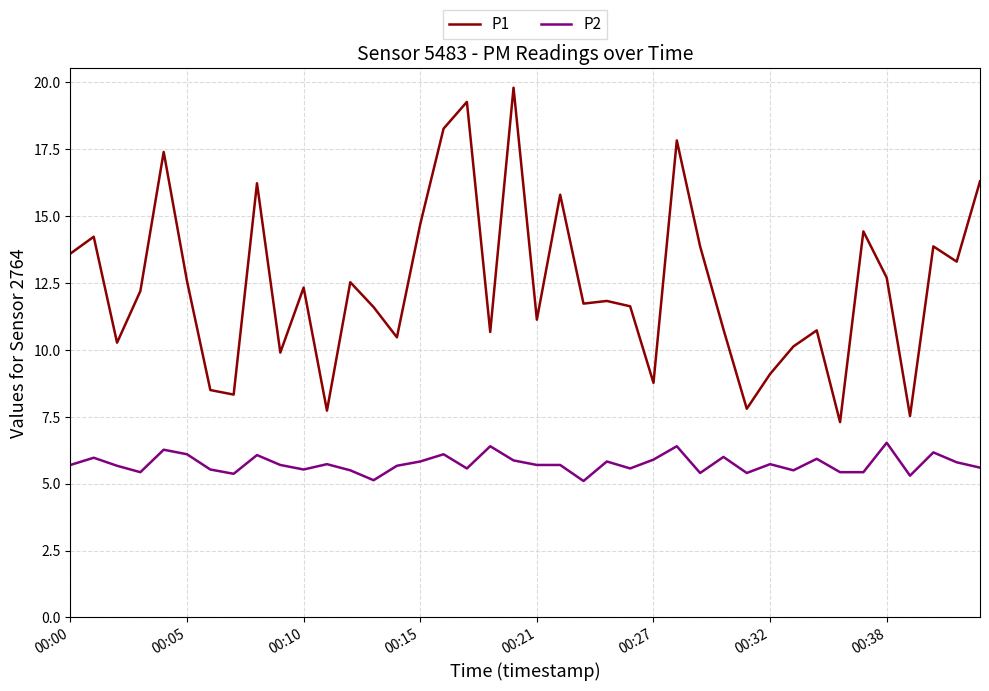

Which series has the largest total across all categories?

P1